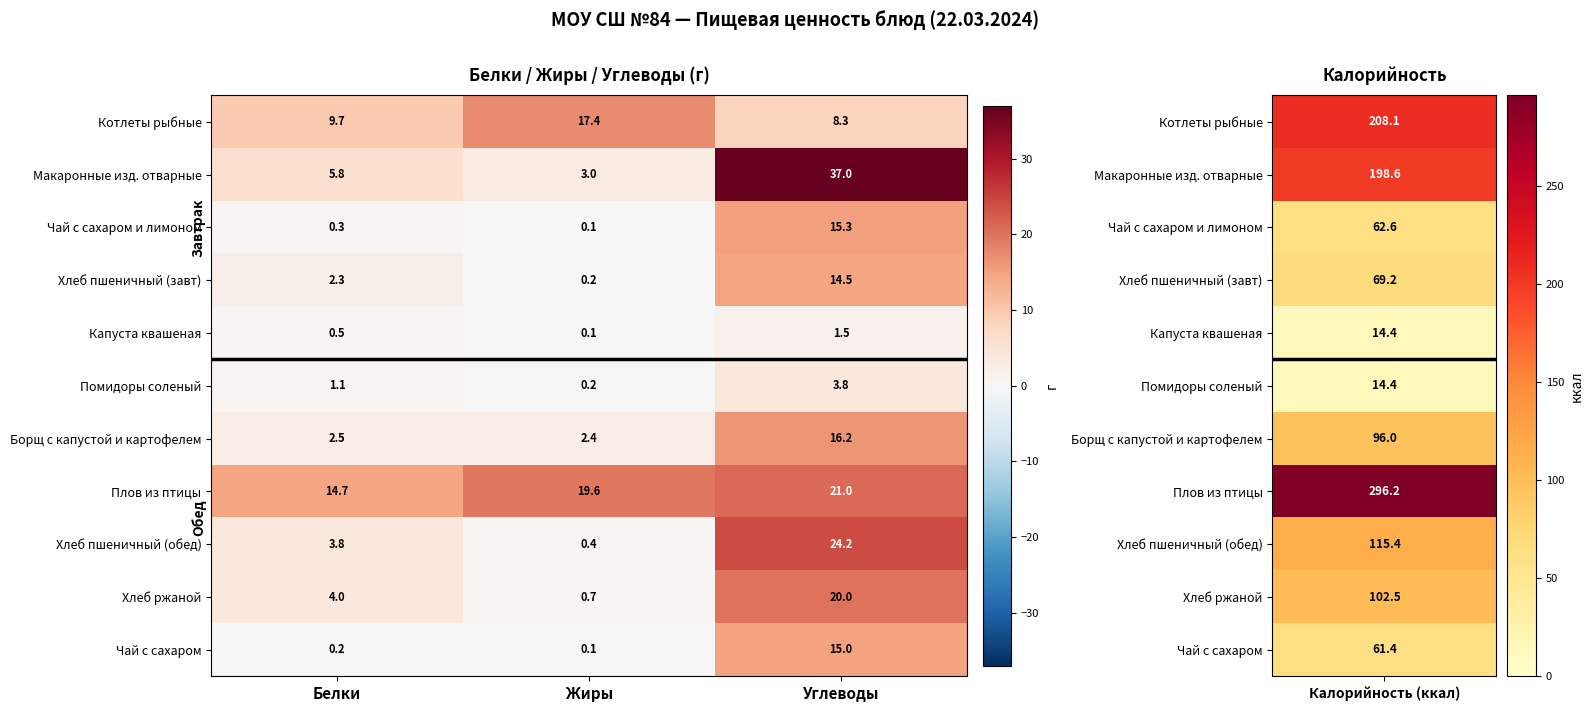

Rank the series at Углеводы from lowest to highest value.

Капуста квашеная, Помидоры соленый, Котлеты рыбные, Хлеб пшеничный (завт), Чай с сахаром, Чай с сахаром и лимоном, Борщ с капустой и картофелем, Хлеб ржаной, Плов из птицы, Хлеб пшеничный (обед), Макаронные изд. отварные